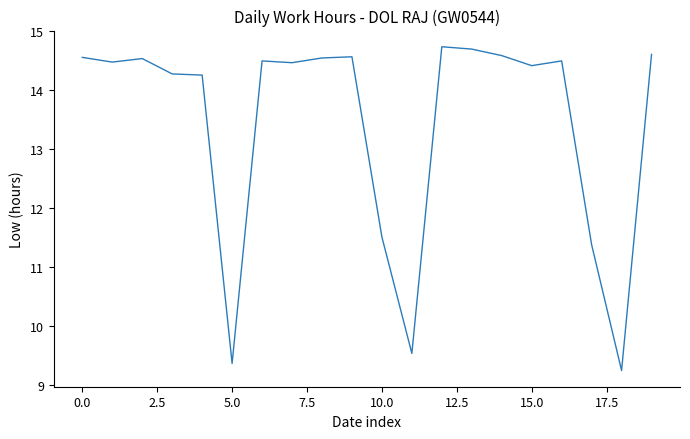

What is the difference between the maximum and second lowest values?

5.4